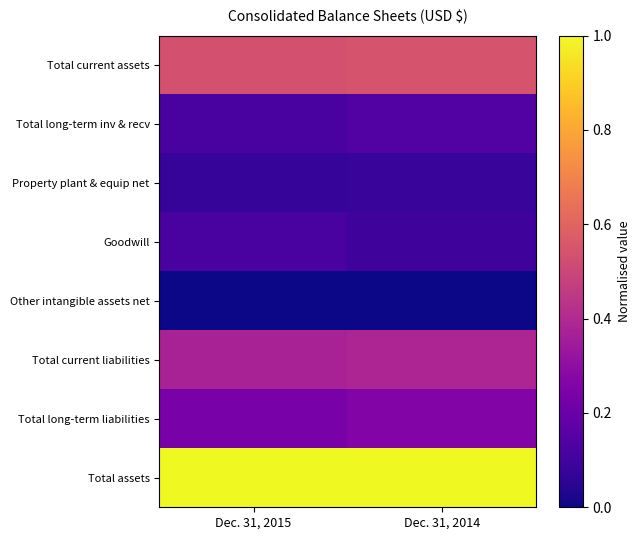

What is the difference between the highest and lowest values at Dec. 31, 2014?

1.0